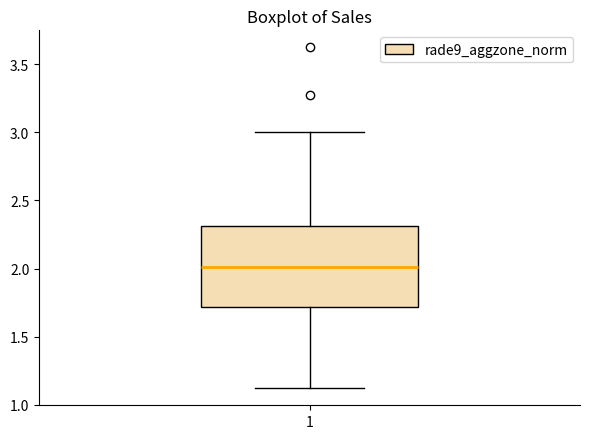

Transcribe this box plot: give where the median line is, the range the box spans, and where the two whiskers end, as read against the y-axis. The values are not printed on the chart, so give them approximately, as read against the axis.

median 2.0, box 1.7 to 2.3, whiskers 1.1 to 3.0